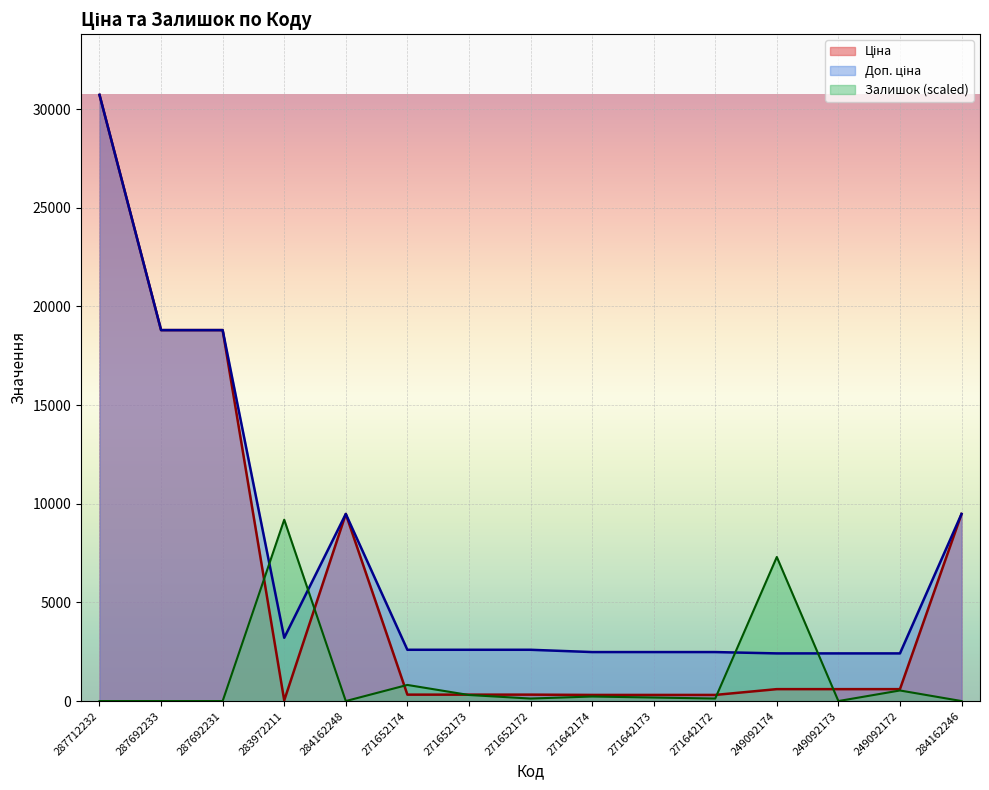

After their last crossing, which series has the higher values: Доп. ціна or Залишок?

Доп. ціна